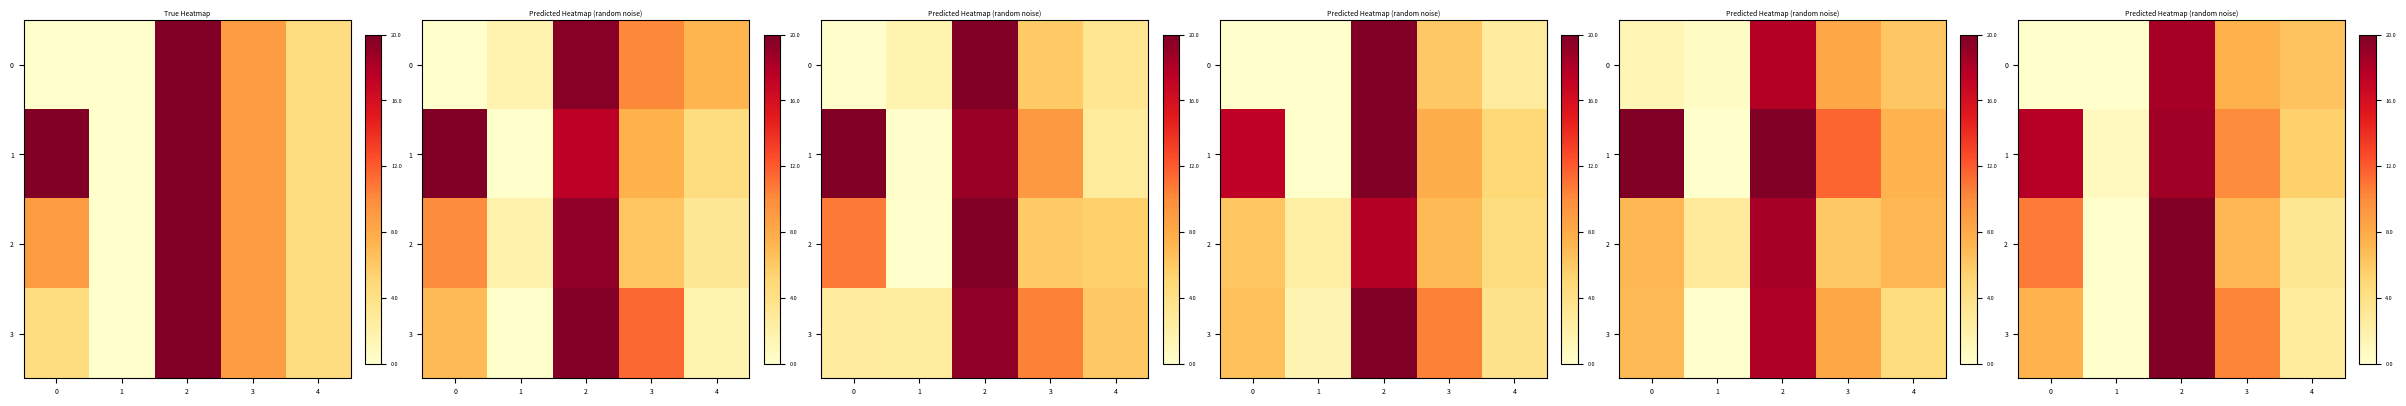

How many data points in row_0 are less than 6?

2